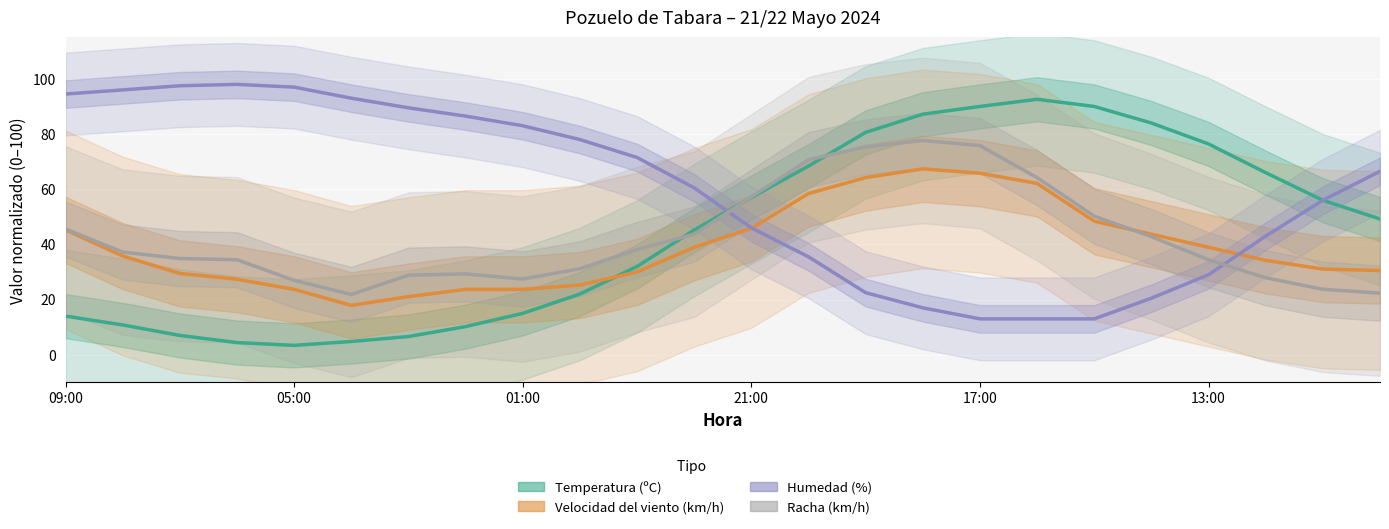

What is the difference between the maximum and minimum values in the Humedad (%) series?

85.0